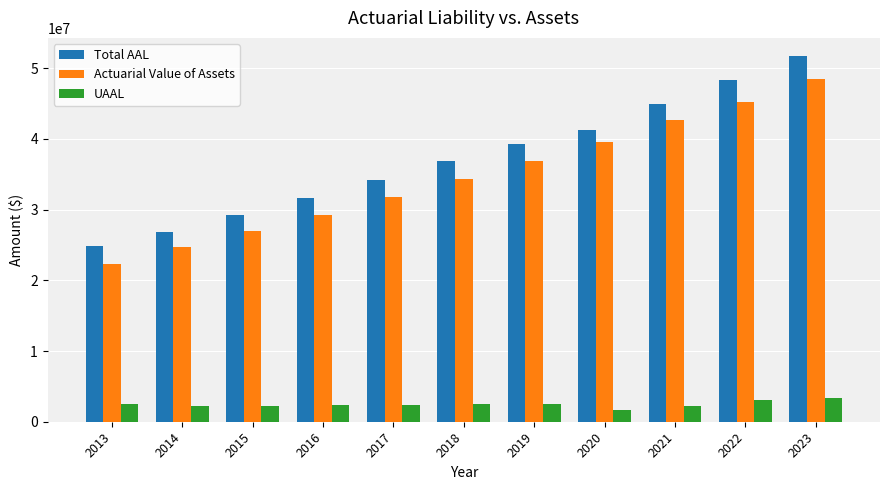

How many bars are there in total?

33